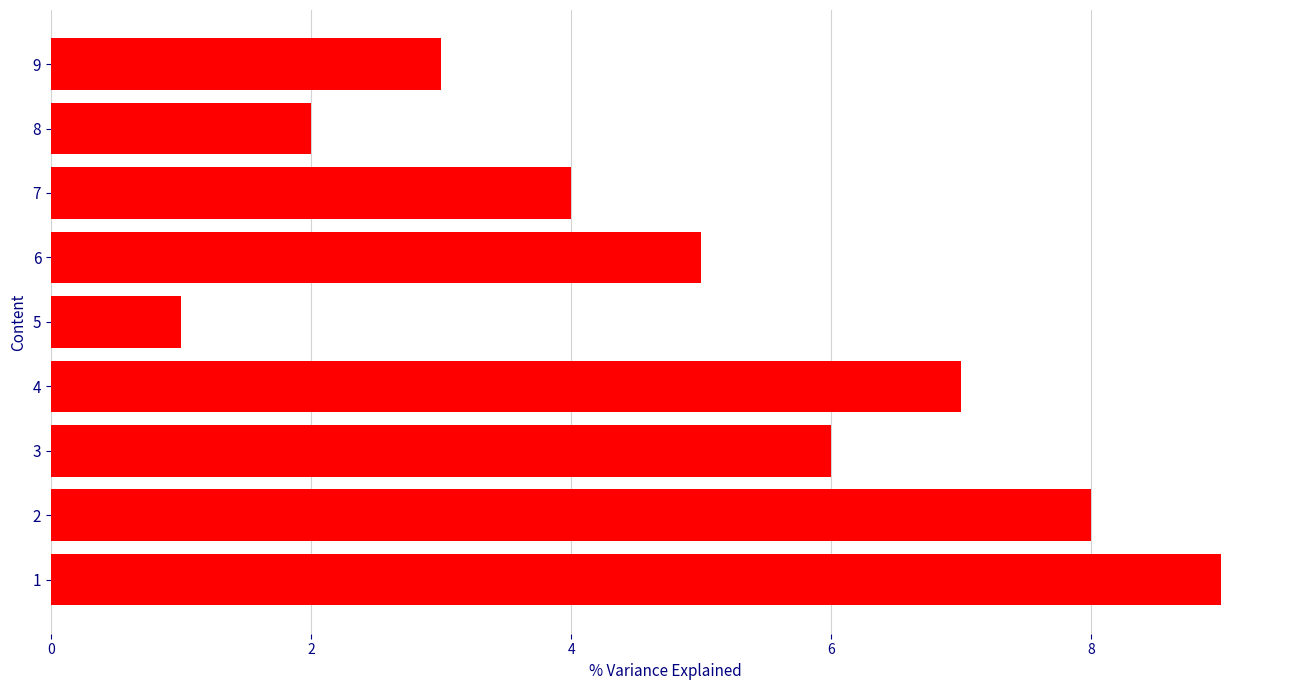

Reading bottom to top, what are all the values shown in this chart?

1=9	2=8	3=6	4=7	5=1	6=5	7=4	8=2	9=3